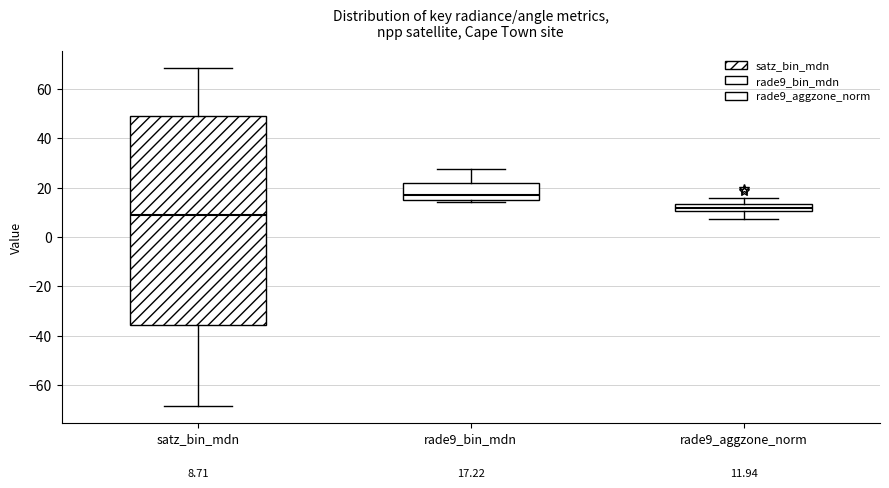

Comparing the boxes themselves (not the whiskers), which one is the tallest?

satz_bin_mdn